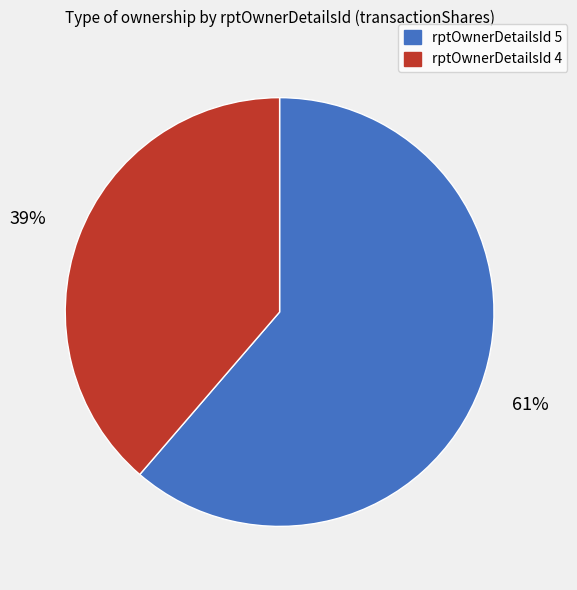

To the nearest percent, what is the average slice percentage?

50%